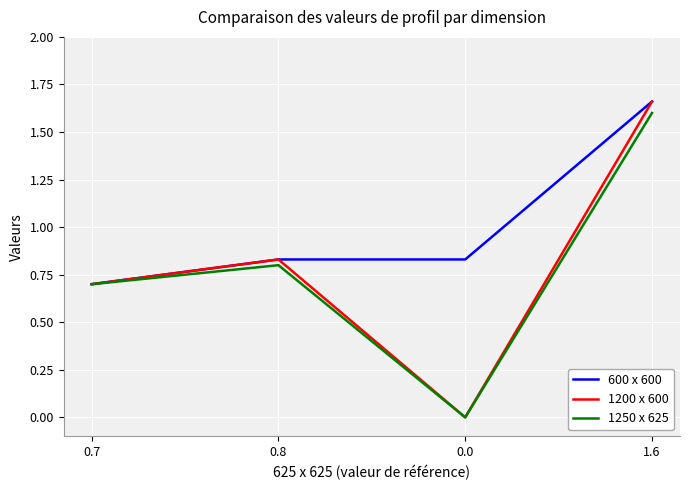

How many interior local peaks does the 1200 x 600 series have?

1